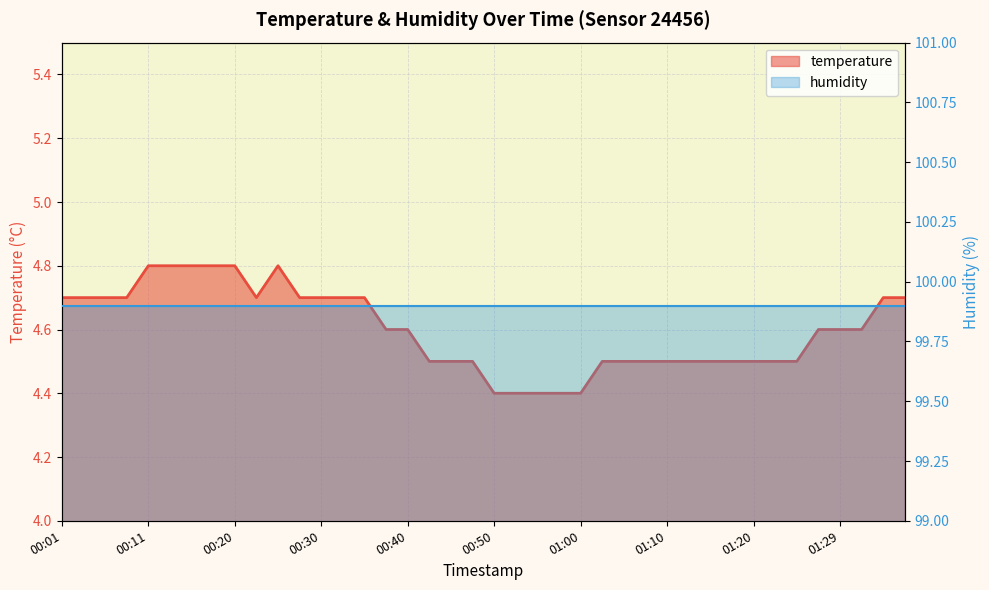

Rank the categories by value from highest to lowest.

00:11, 00:13, 00:15, 00:18, 00:20, 00:25, 00:01, 00:03, 00:06, 00:08, 00:23, 00:28, 00:30, 00:33, 00:35, 01:34, 01:37, 00:38, 00:40, 01:27, 01:29, 01:32, 00:43, 00:45, 00:48, 01:02, 01:05, 01:07, 01:10, 01:12, 01:15, 01:17, 01:20, 01:22, 01:24, 00:50, 00:52, 00:55, 00:57, 01:00